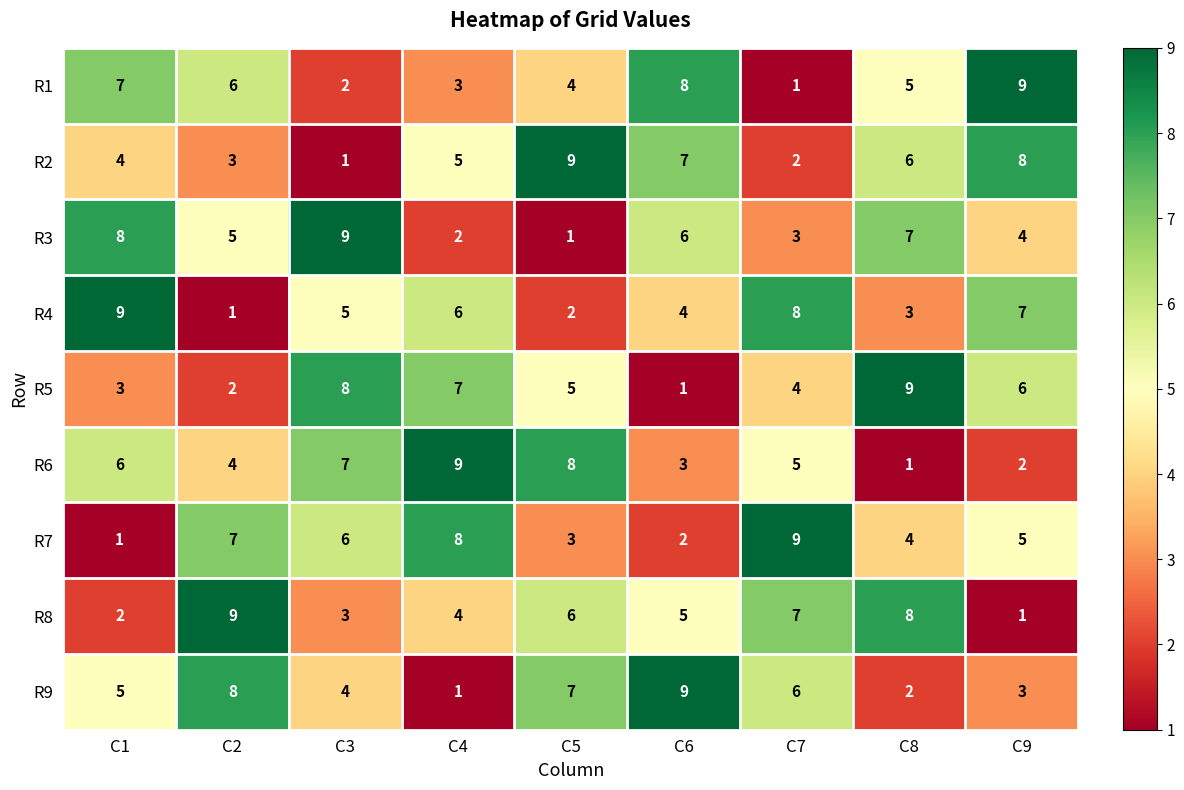

The value of R6 at C8 is 1. True or false?

True